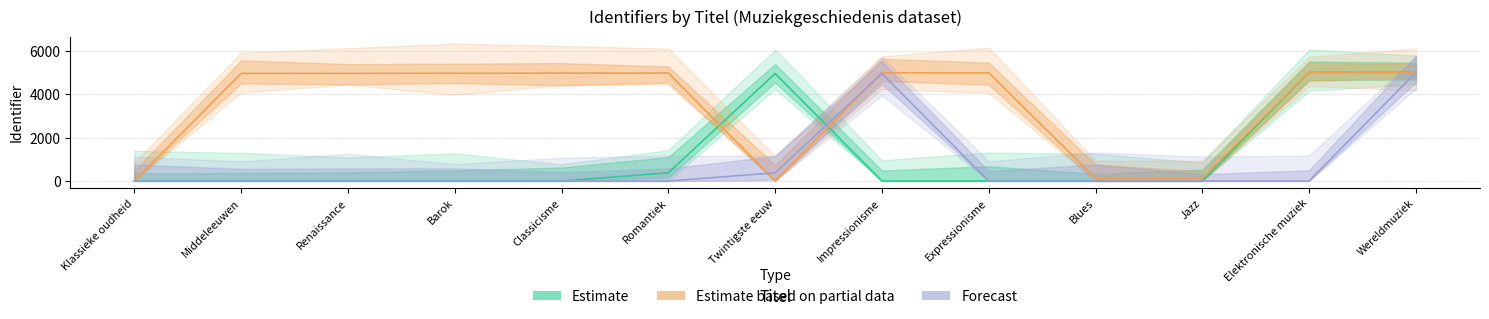

What is the sum of the Estimate based on partial data values at Twintigste eeuw and Renaissance?

4964.1